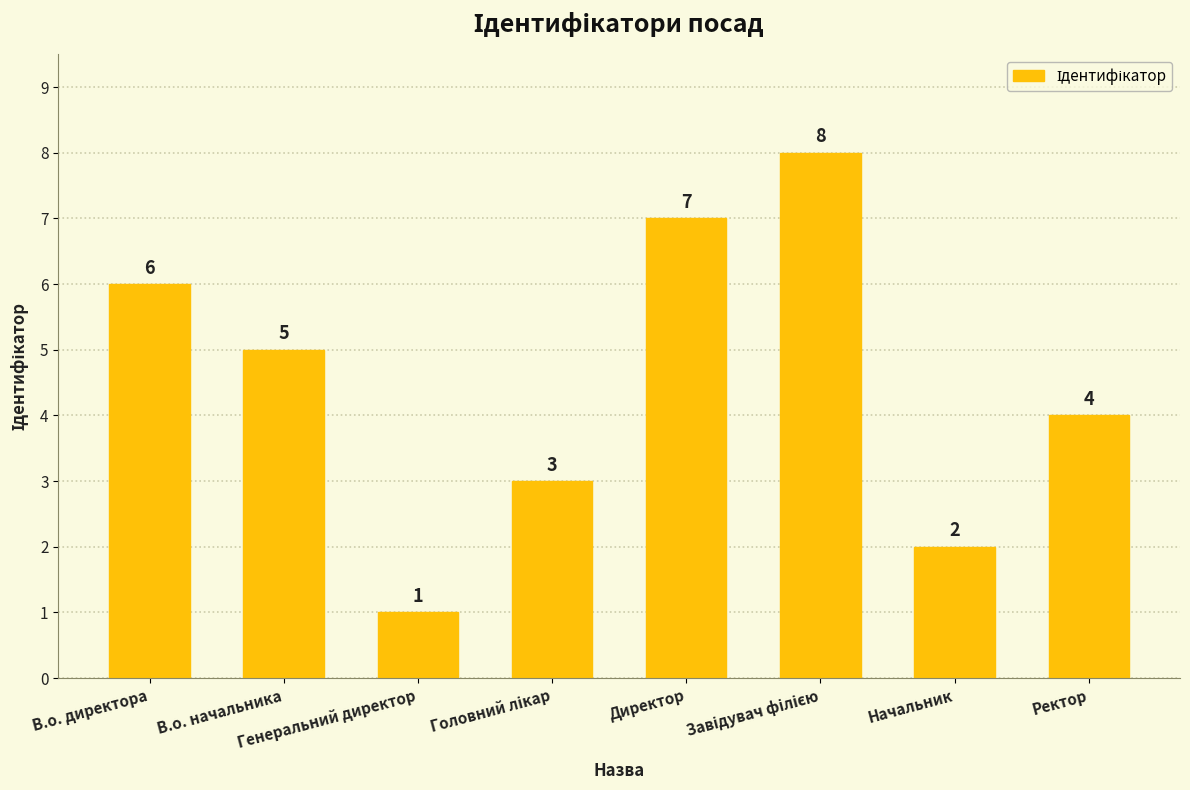

What is the greatest value displayed?

8